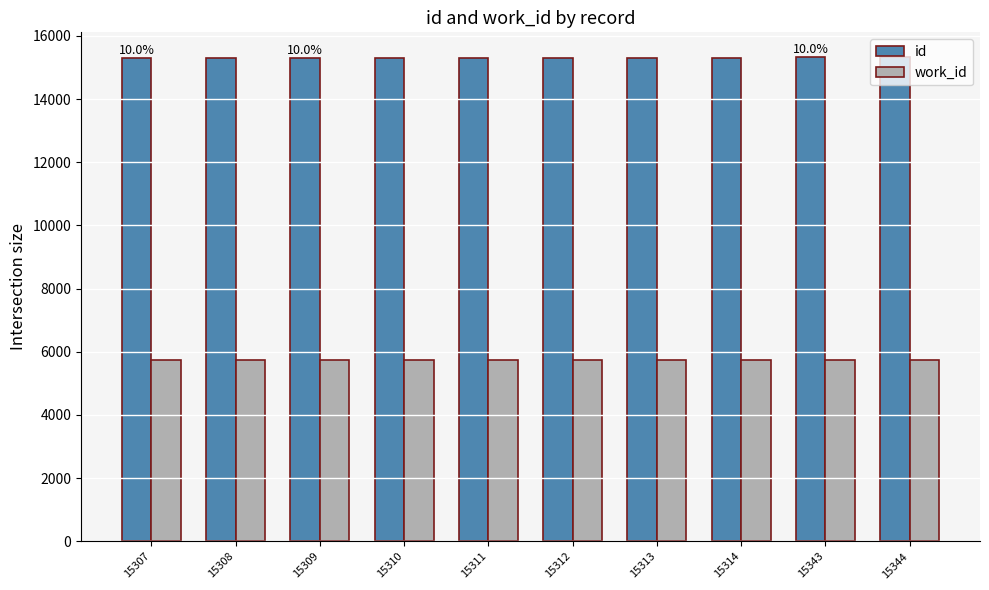

Is the value of id at 15308 greater than the value of work_id at 15309?

Yes